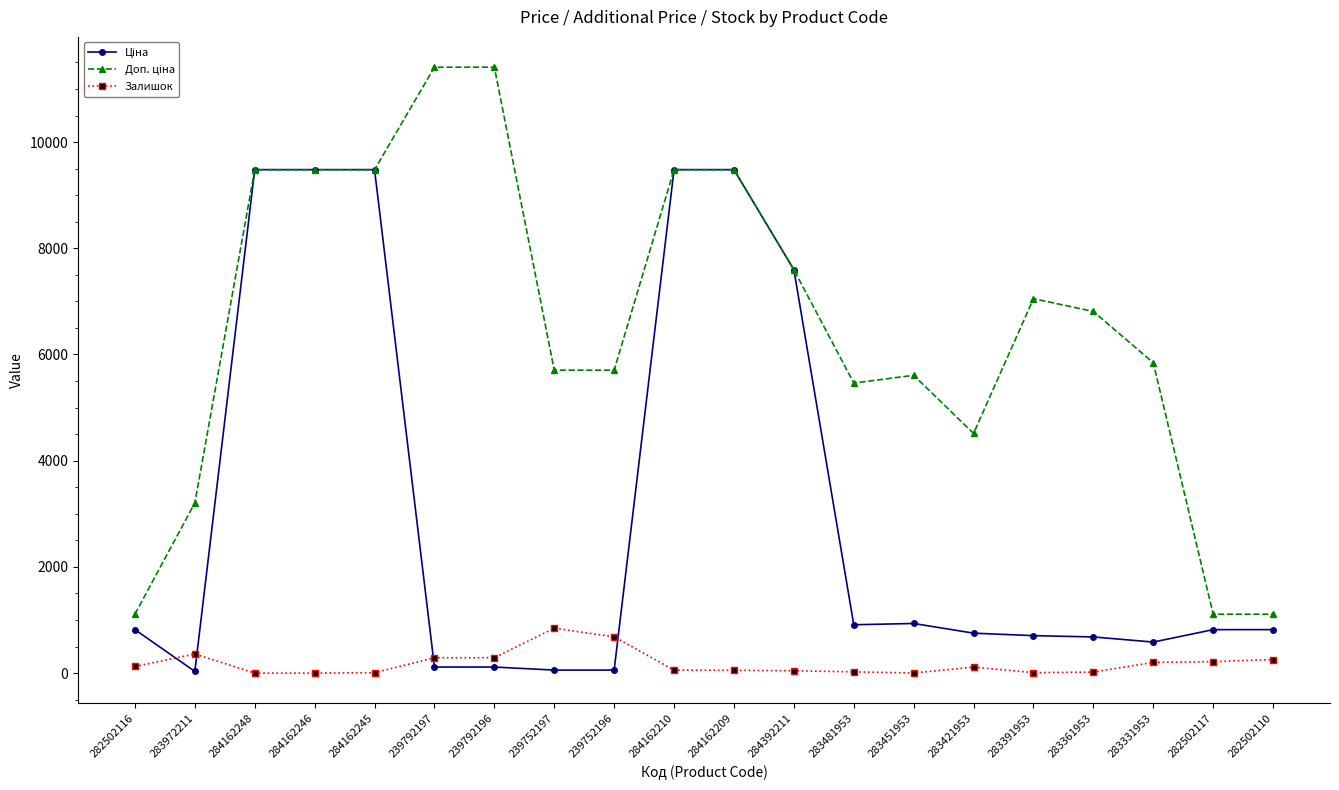

What is the maximum value for Залишок?

845.0